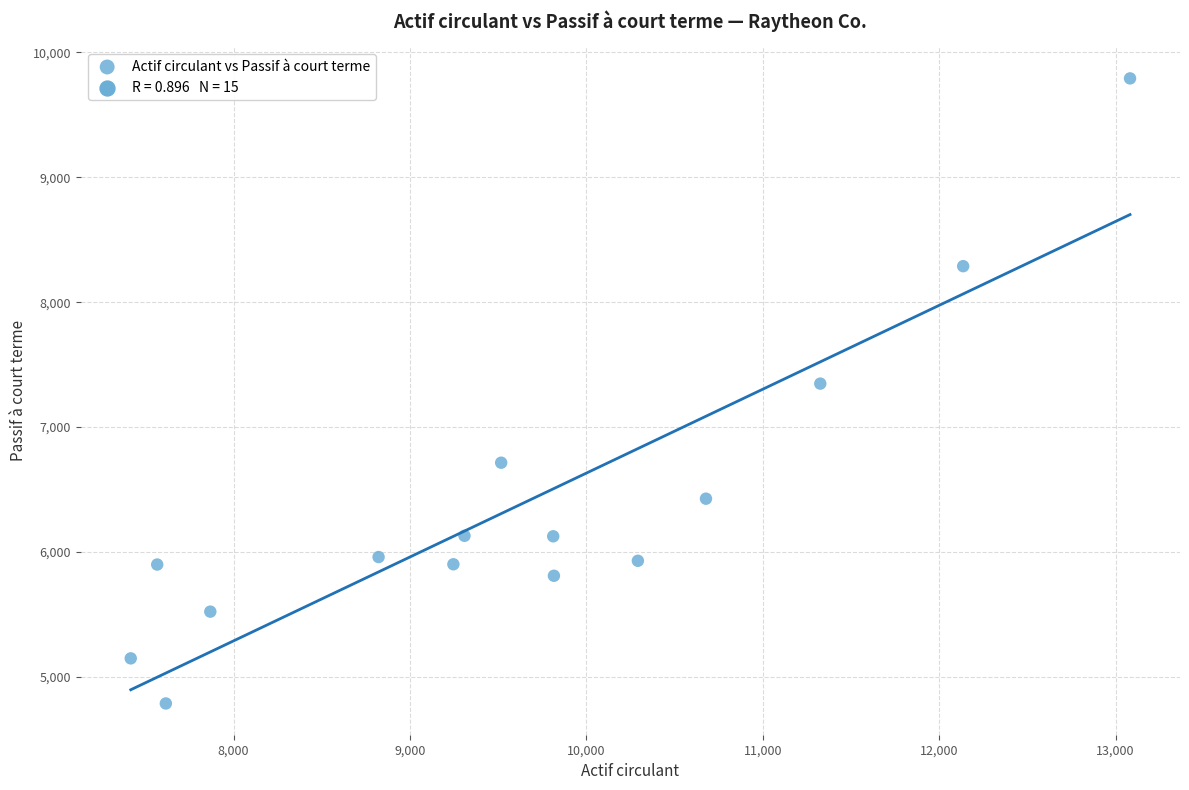

What is the range of Y values (max minus min)?

5003